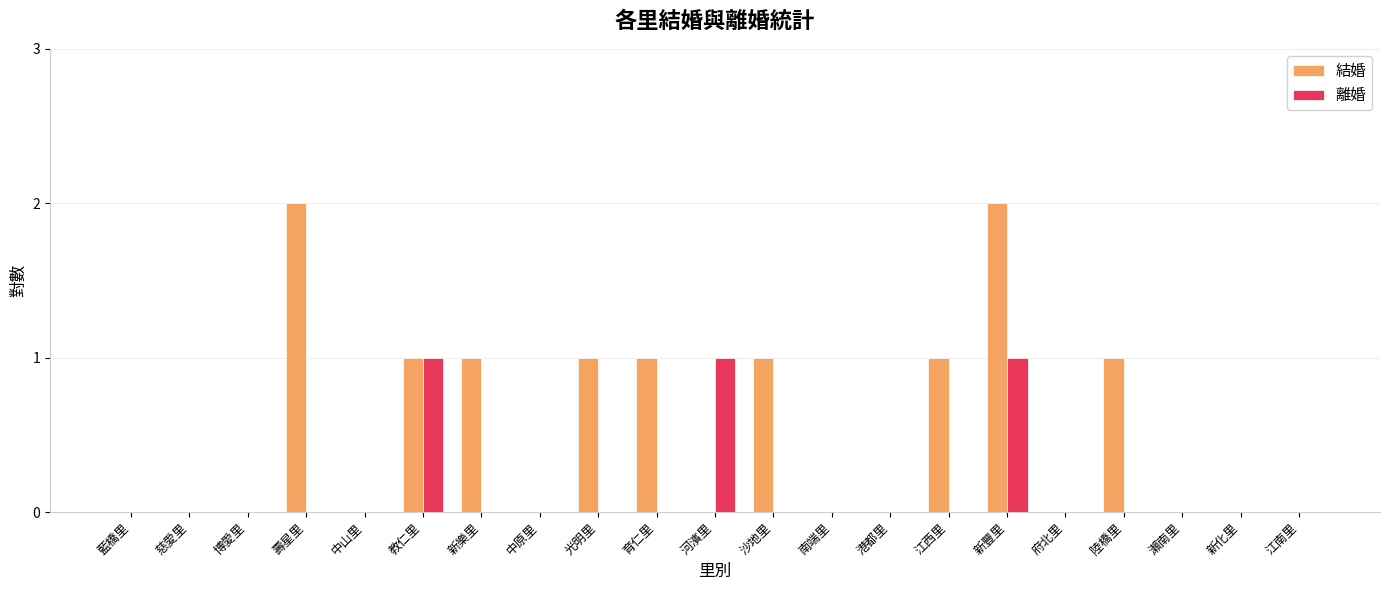

Are the bars grouped side by side (vs. stacked)?

Yes